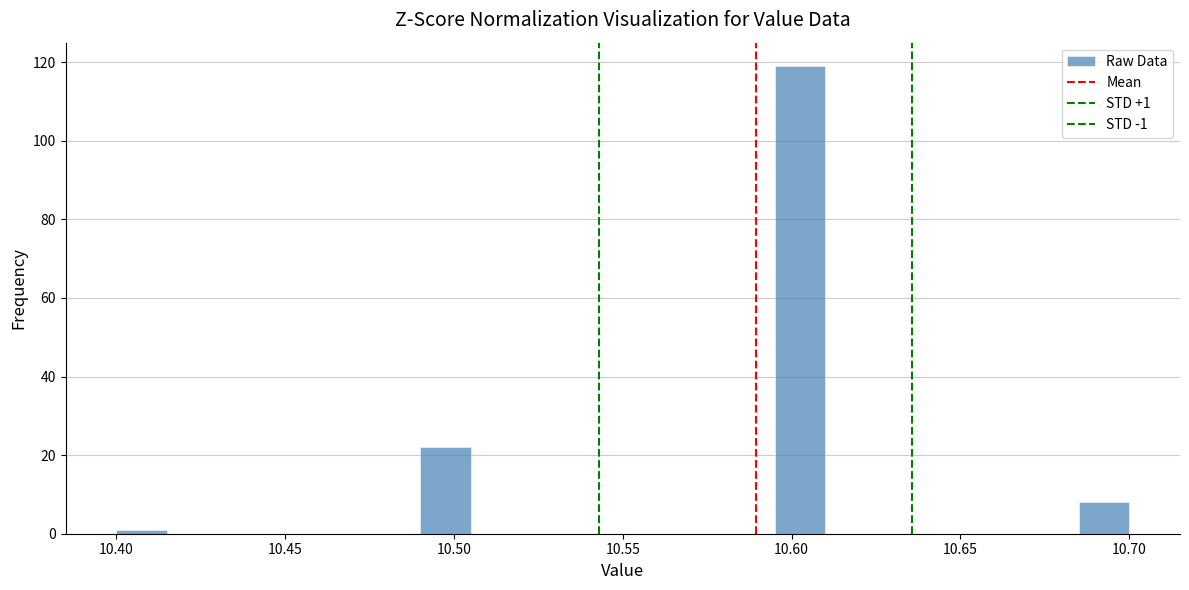

Read against the x-axis, roughly where is the centre of the tallest bar?

10.605